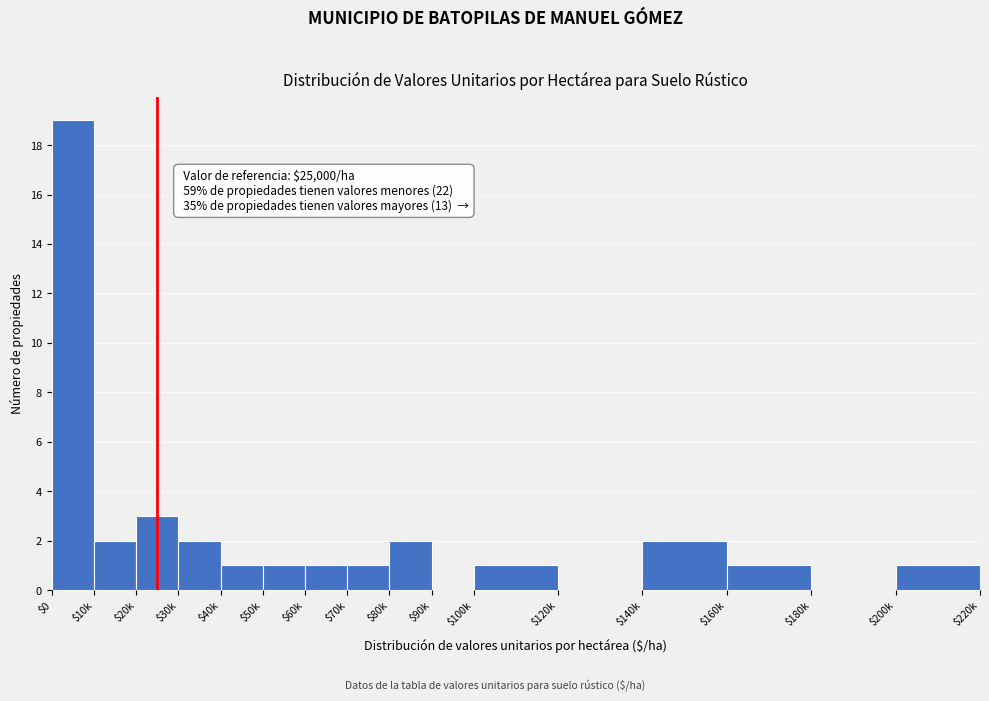

Where is the data nearest to the value 9?

$20k